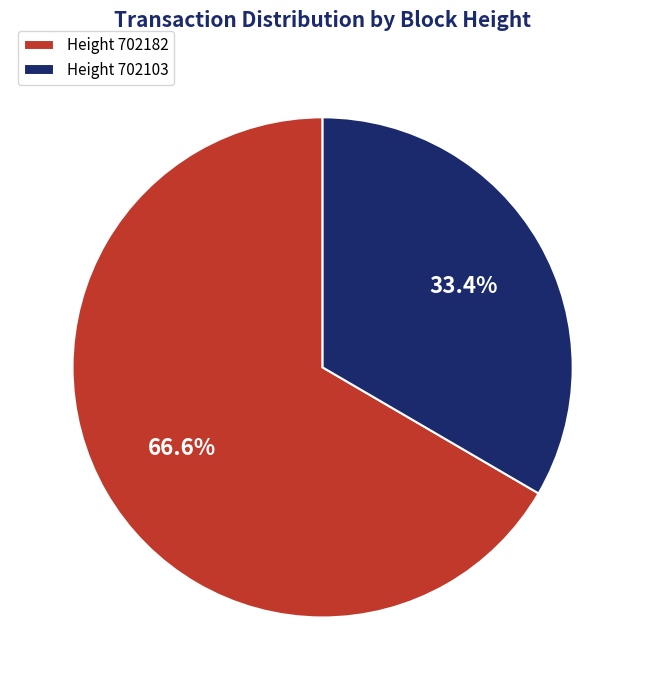

What is the ratio of the value at Height 702103 to the value at Height 702182?

0.5